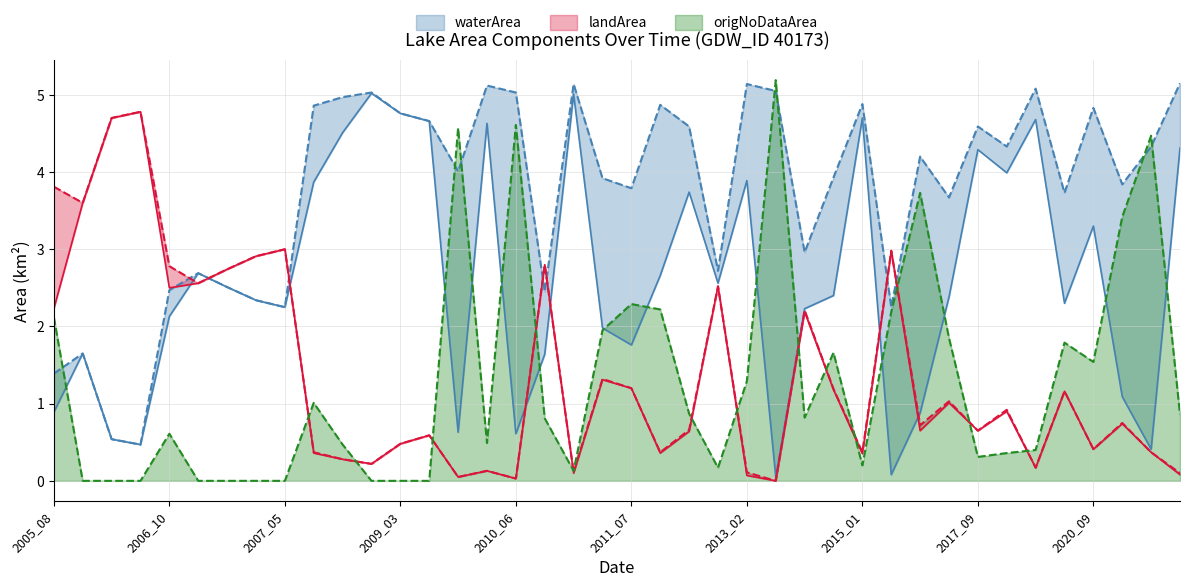

What is the maximum value for origNoDataArea?

5.2